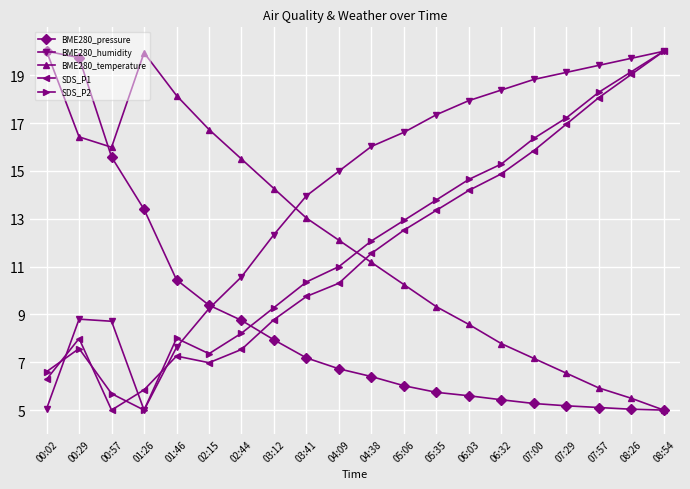

How many series are shown in this chart?

5